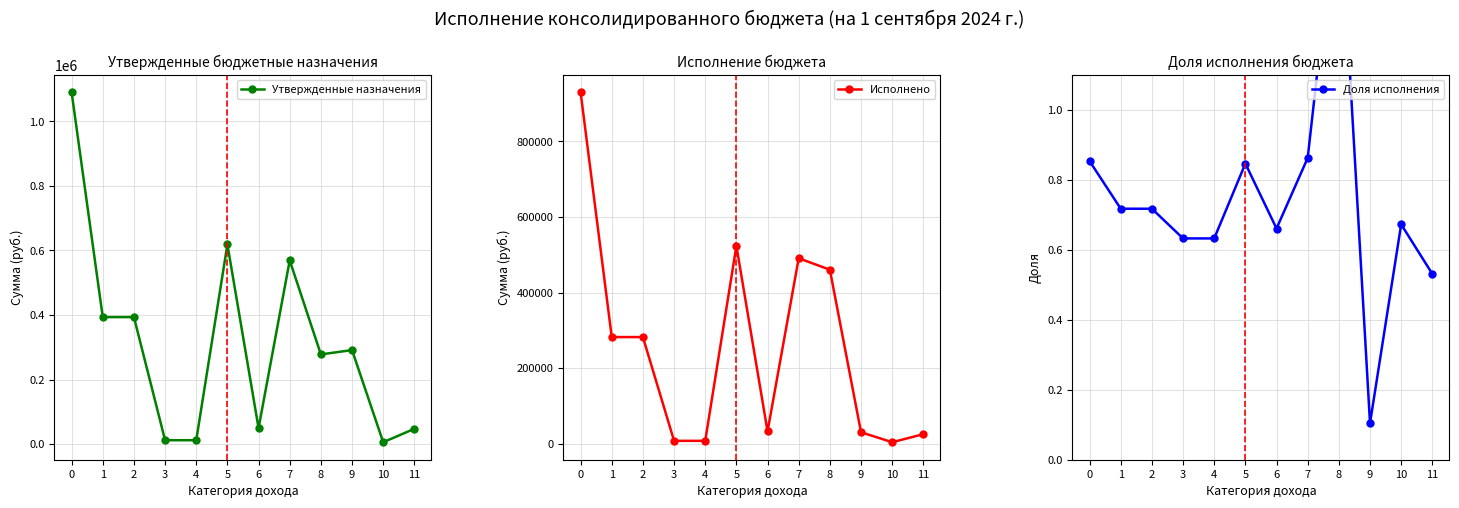

The Доля исполнения series shows 0.9 at 7. True or false?

True